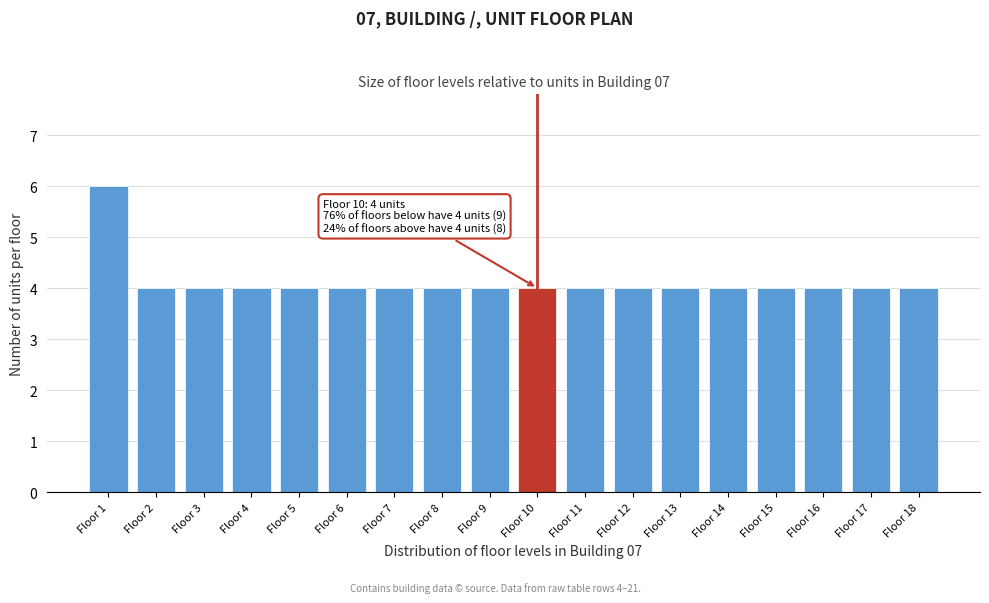

Reading left to right, what are all the values shown in this chart?

Floor 1=6	Floor 2=4	Floor 3=4	Floor 4=4	Floor 5=4	Floor 6=4	Floor 7=4	Floor 8=4	Floor 9=4	Floor 10=4	Floor 11=4	Floor 12=4	Floor 13=4	Floor 14=4	Floor 15=4	Floor 16=4	Floor 17=4	Floor 18=4